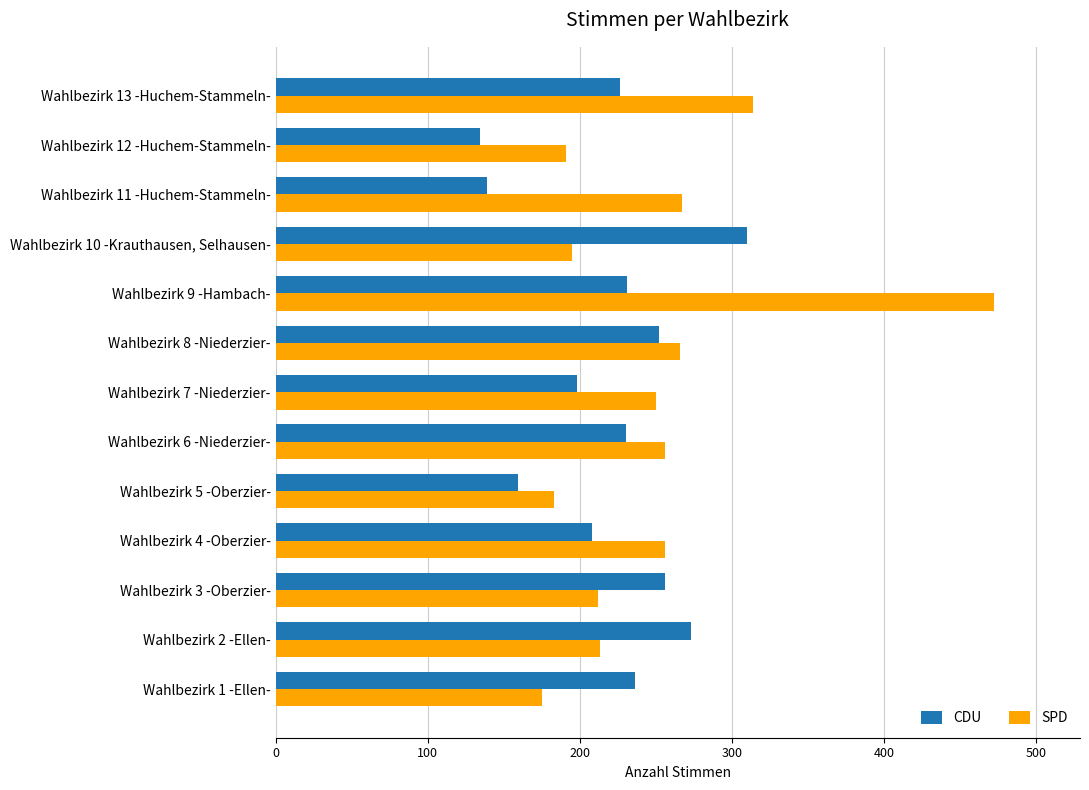

Rank the categories by CDU value from highest to lowest.

Wahlbezirk 10 -Krauthausen, Selhausen-, Wahlbezirk 2 -Ellen-, Wahlbezirk 3 -Oberzier-, Wahlbezirk 8 -Niederzier-, Wahlbezirk 1 -Ellen-, Wahlbezirk 9 -Hambach-, Wahlbezirk 6 -Niederzier-, Wahlbezirk 13 -Huchem-Stammeln-, Wahlbezirk 4 -Oberzier-, Wahlbezirk 7 -Niederzier-, Wahlbezirk 5 -Oberzier-, Wahlbezirk 11 -Huchem-Stammeln-, Wahlbezirk 12 -Huchem-Stammeln-